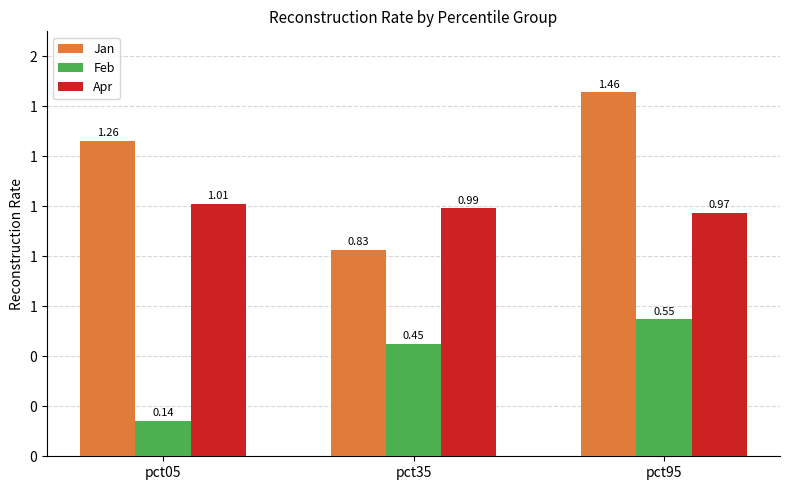

At which category does the chart reach its peak across all series?

pct95